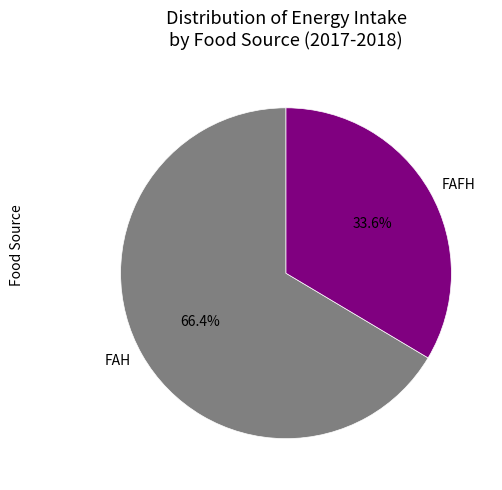

How many slices are in this pie chart?

2